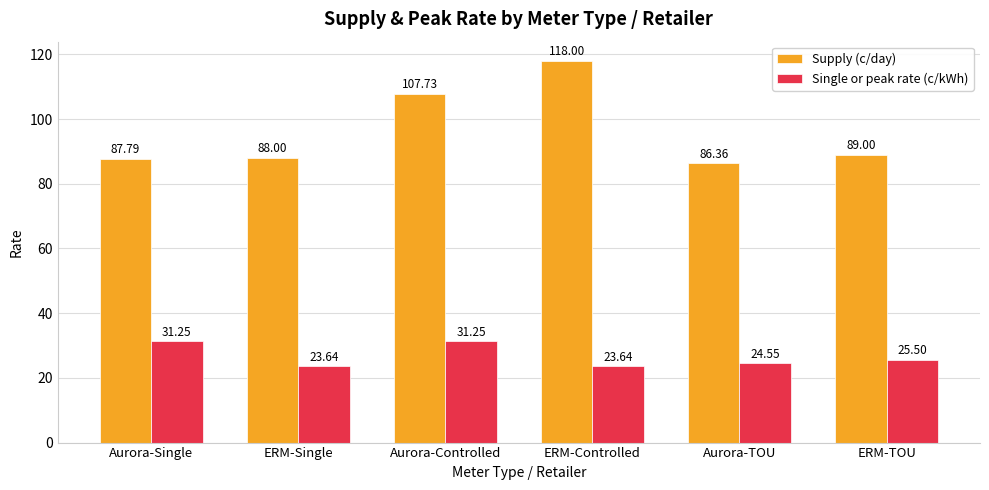

Does the chart contain any negative values?

No